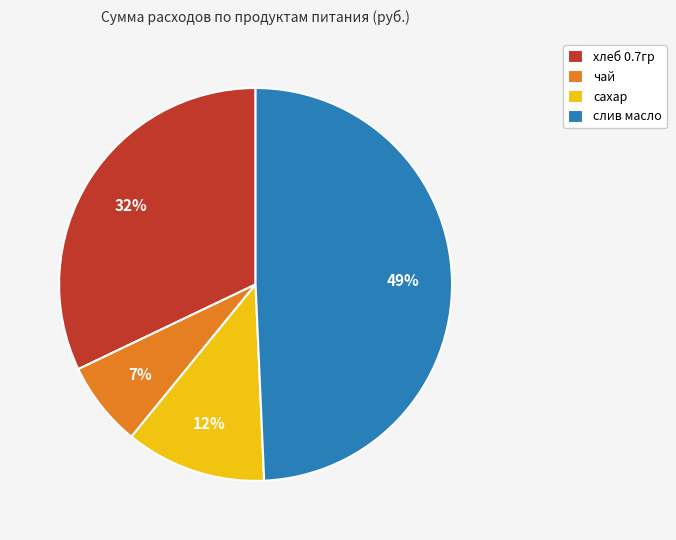

To the nearest percent, what is the difference between the чай and сахар slice percentages?

5%